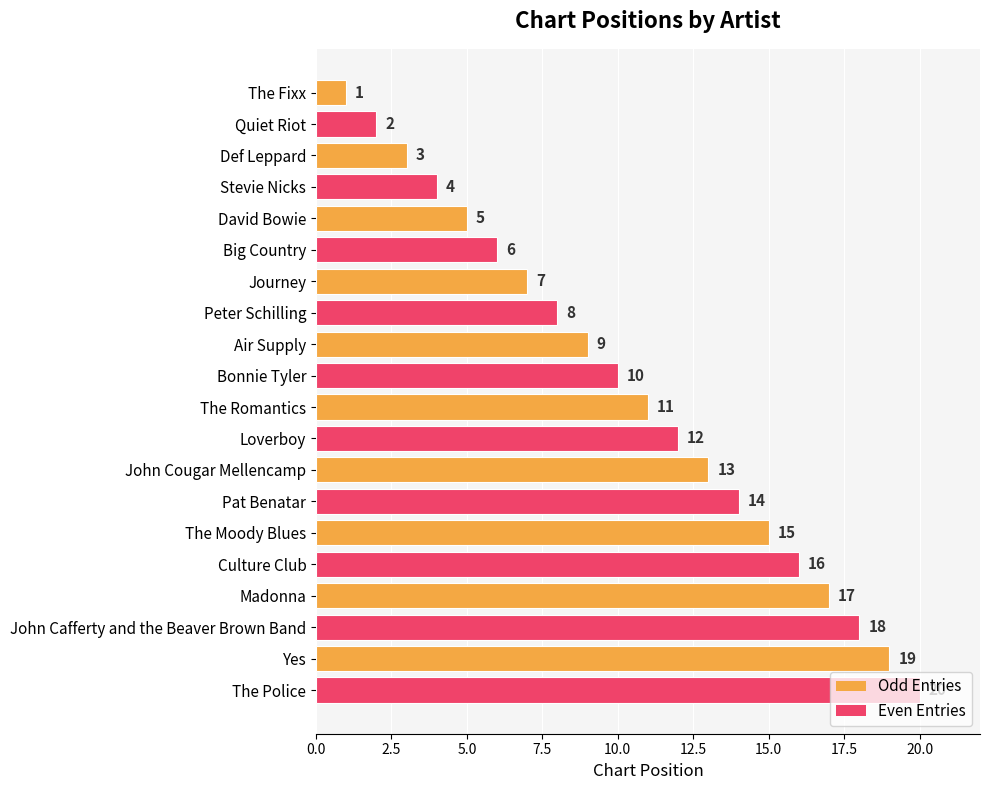

Rank the categories by value from highest to lowest.

The Police, Yes, John Cafferty and the Beaver Brown Band, Madonna, Culture Club, The Moody Blues, Pat Benatar, John Cougar Mellencamp, Loverboy, The Romantics, Bonnie Tyler, Air Supply, Peter Schilling, Journey, Big Country, David Bowie, Stevie Nicks, Def Leppard, Quiet Riot, The Fixx